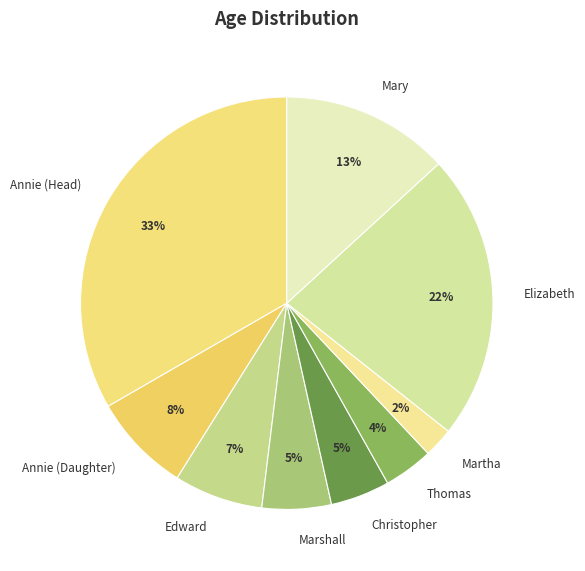

What is the largest slice in the pie chart?

Annie (Head)